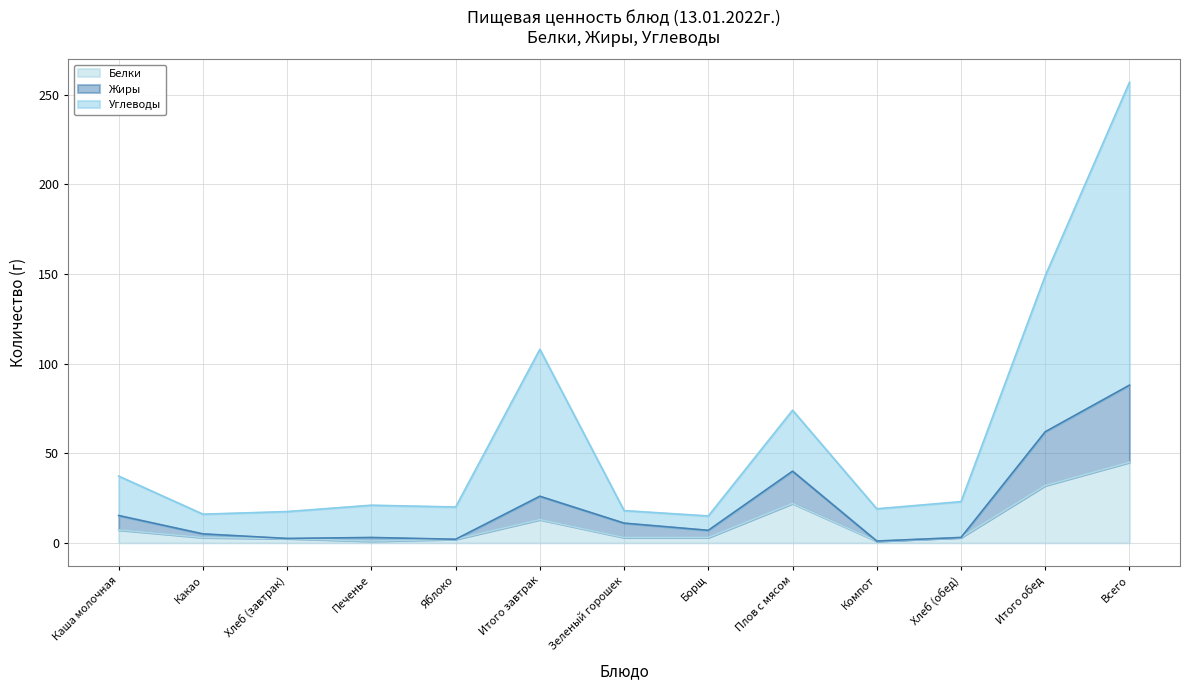

Is the value of Белки at Яблоко greater than the value of Жиры at Зеленый горошек?

No